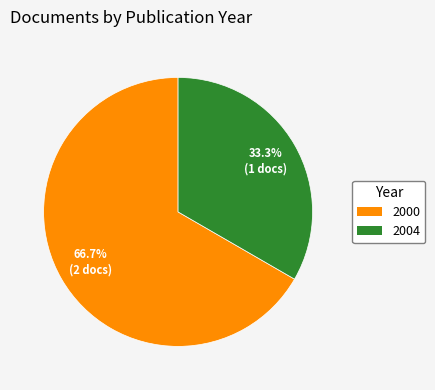

Is there any slice that represents more than half of the pie?

Yes